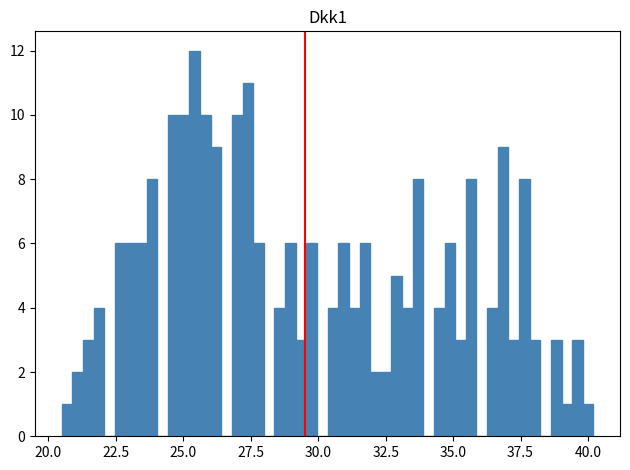

Around what value on the x-axis is the tallest bar? Give the approximate position of its centre, as read against the axis.

25.5